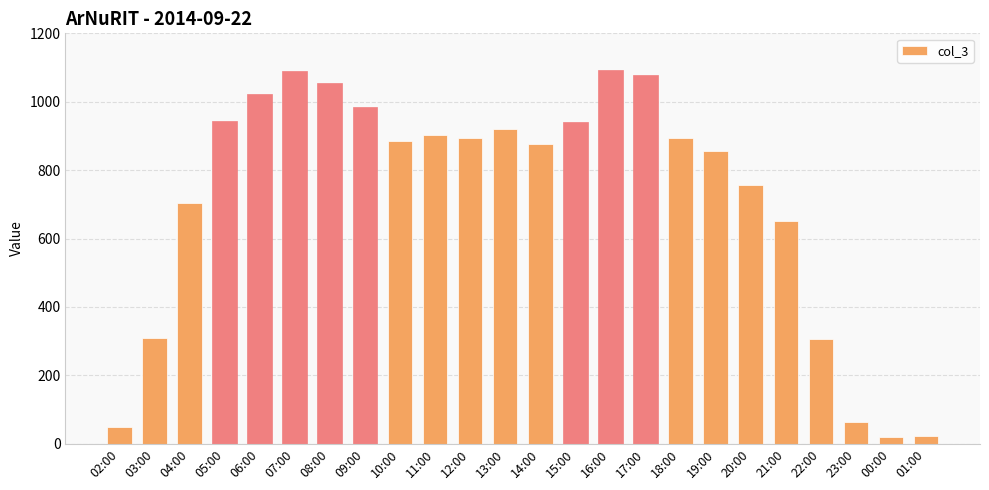

How many bars are there in total?

24